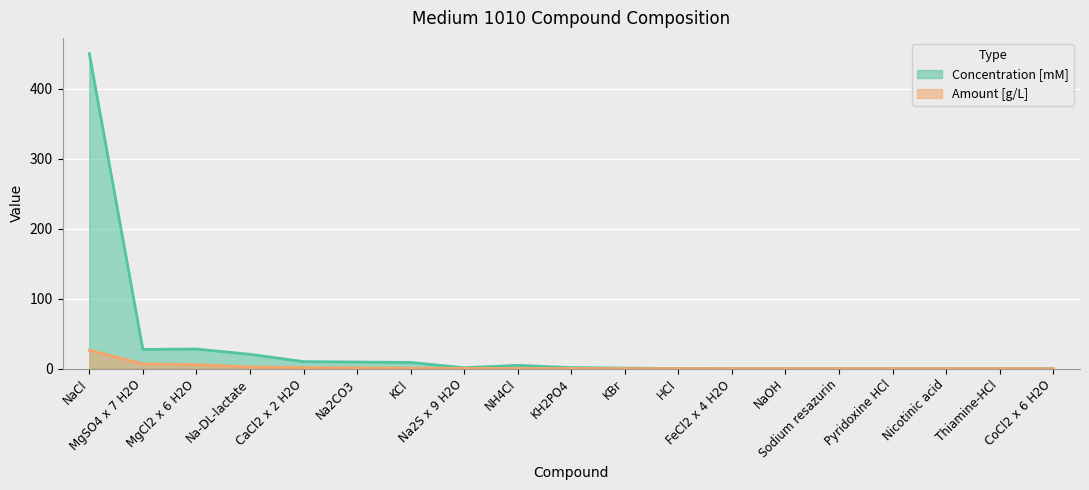

True or false: Concentration [mM] and Amount [g/L] intersect in this chart.

False